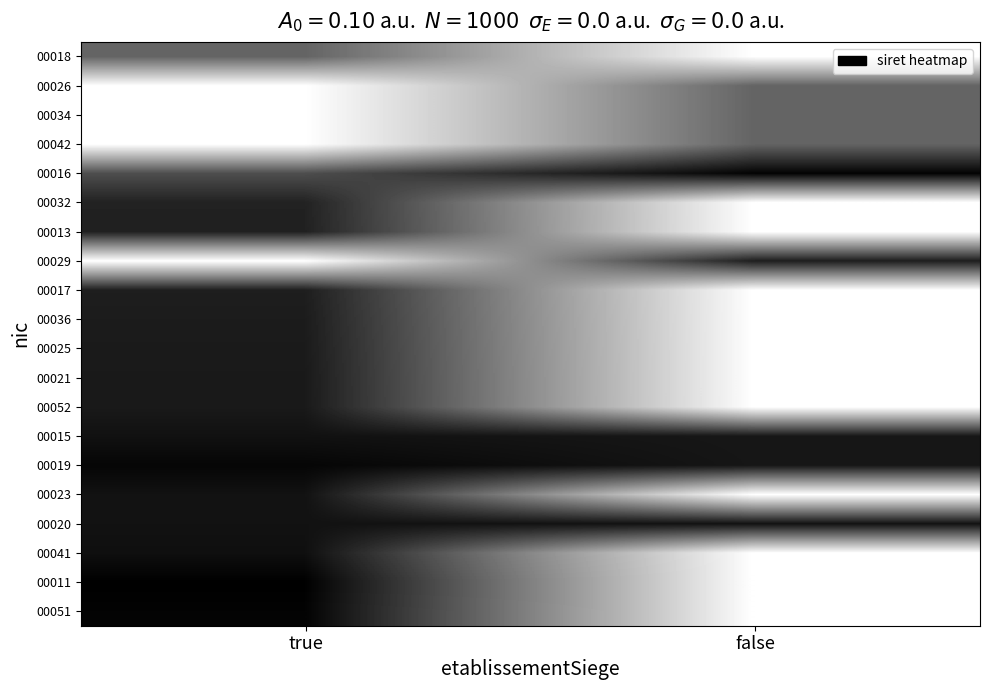

What is the total value across all series at false?

13.6